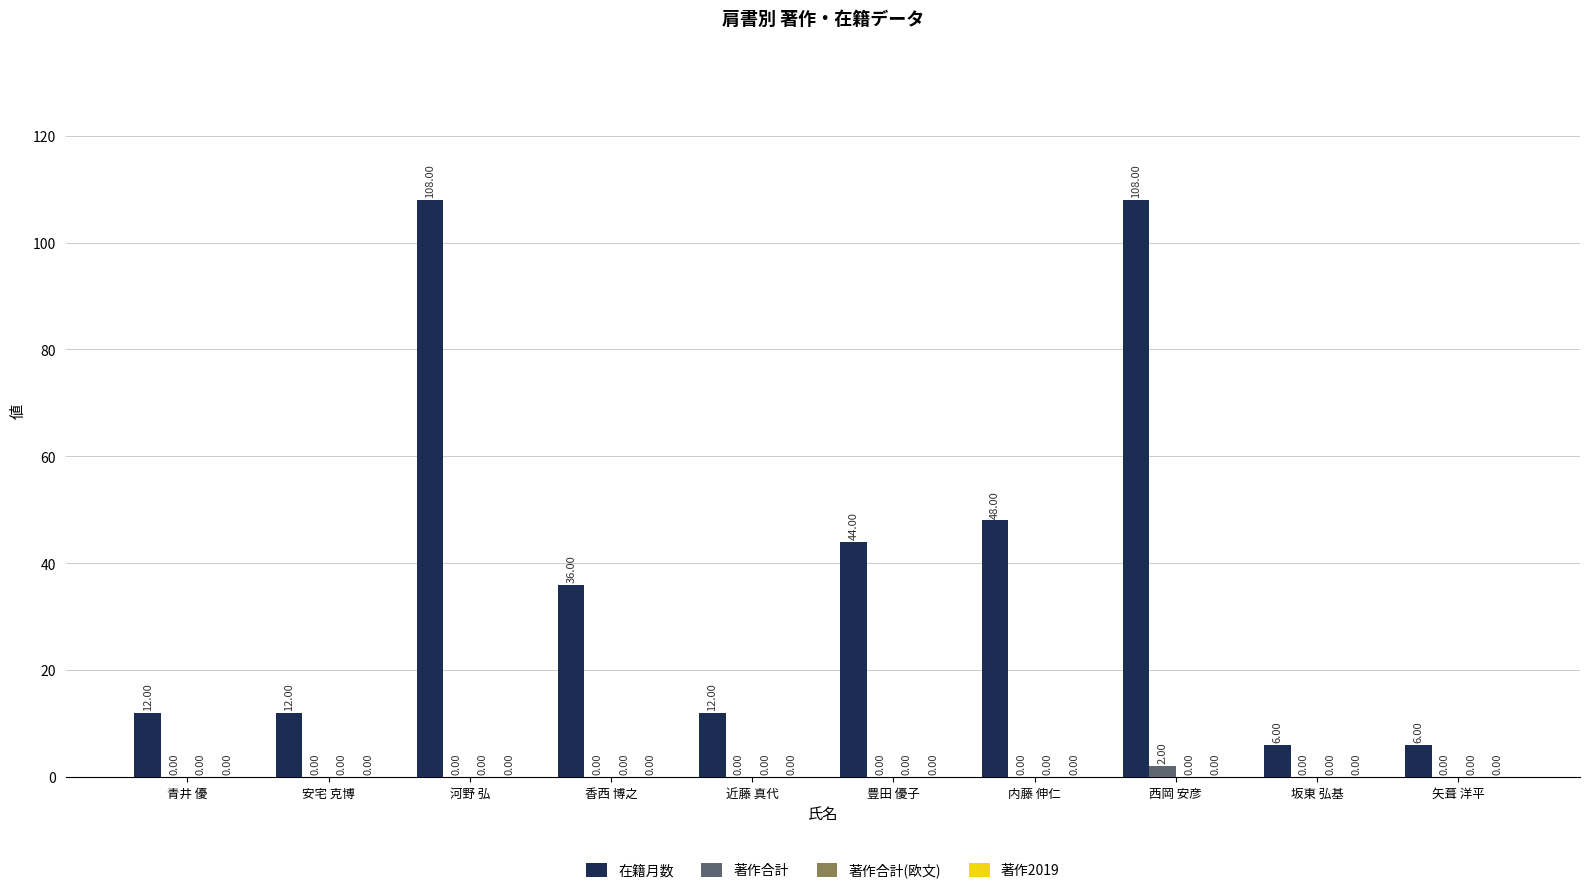

Which series has the largest total across all categories?

在籍月数